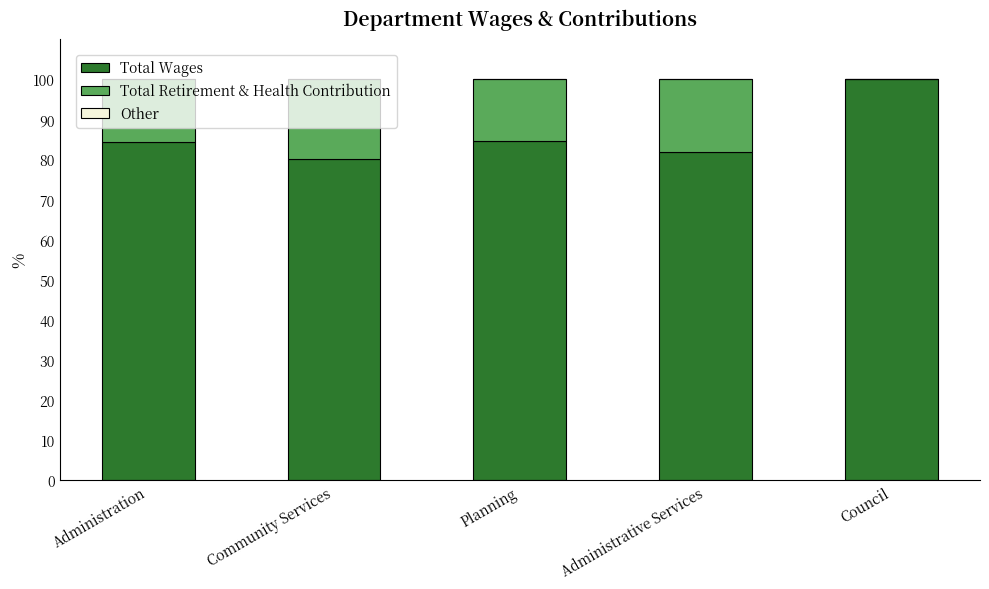

True or false: Total Wages has a value of 18.8 at Community Services.

False